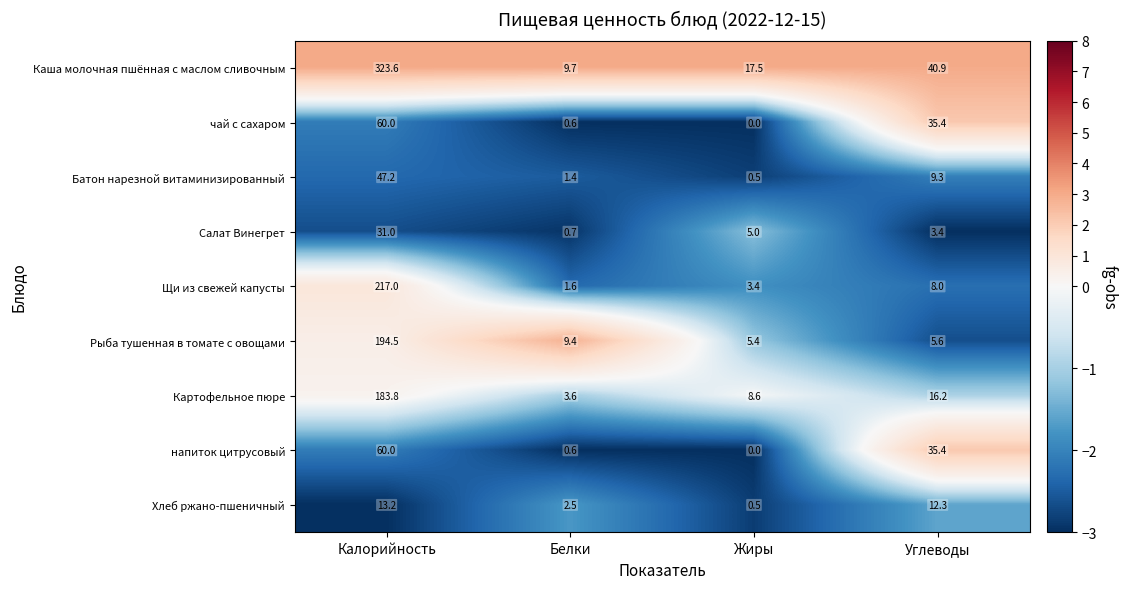

What is the difference between the напиток цитрусовый values at Калорийность and Жиры?

60.0